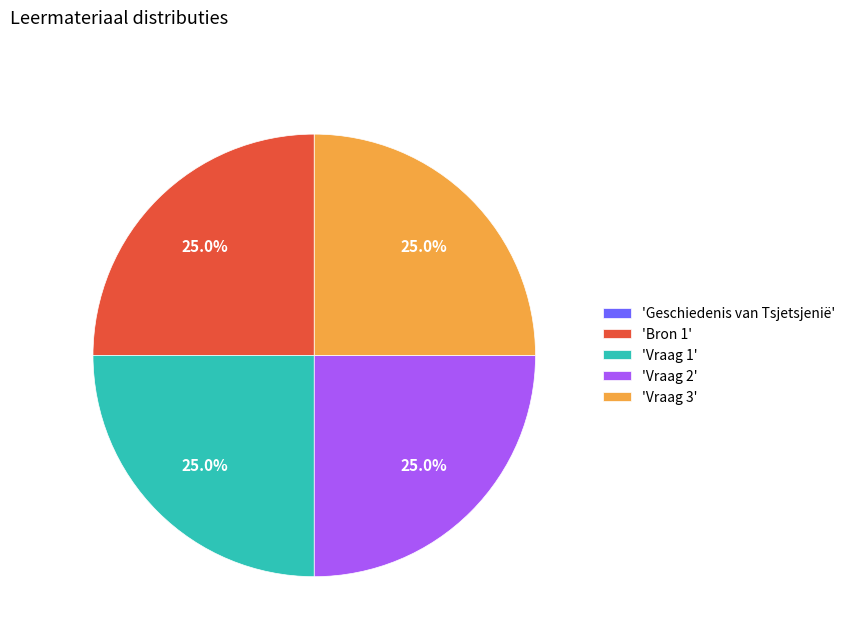

What portion of the pie excludes 'Vraag 3'?

75.0%